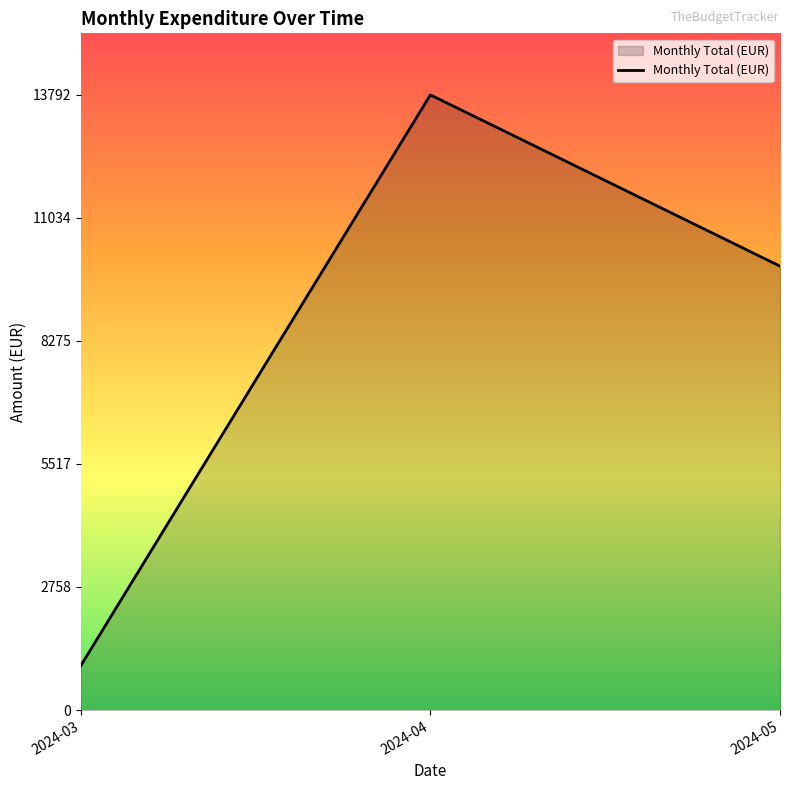

Does the chart have visible grid lines?

No